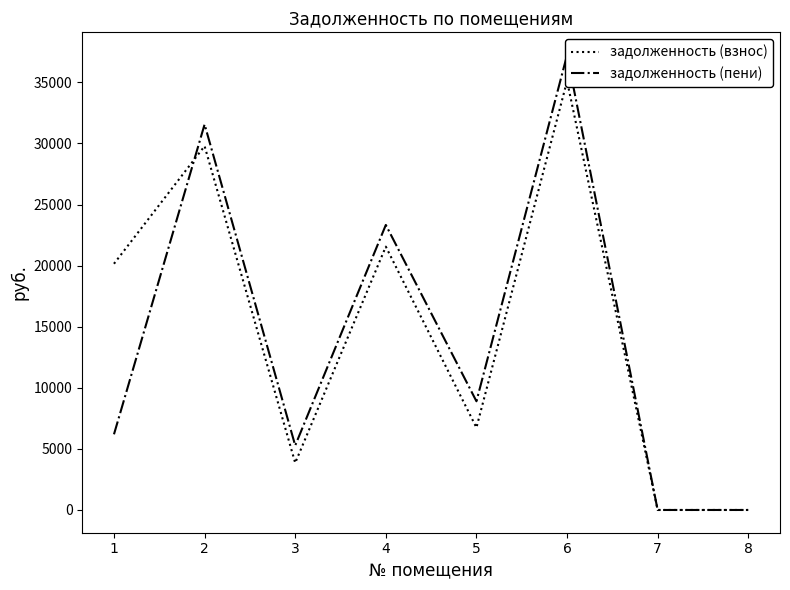

Which has a higher value, 4 or 1?

4